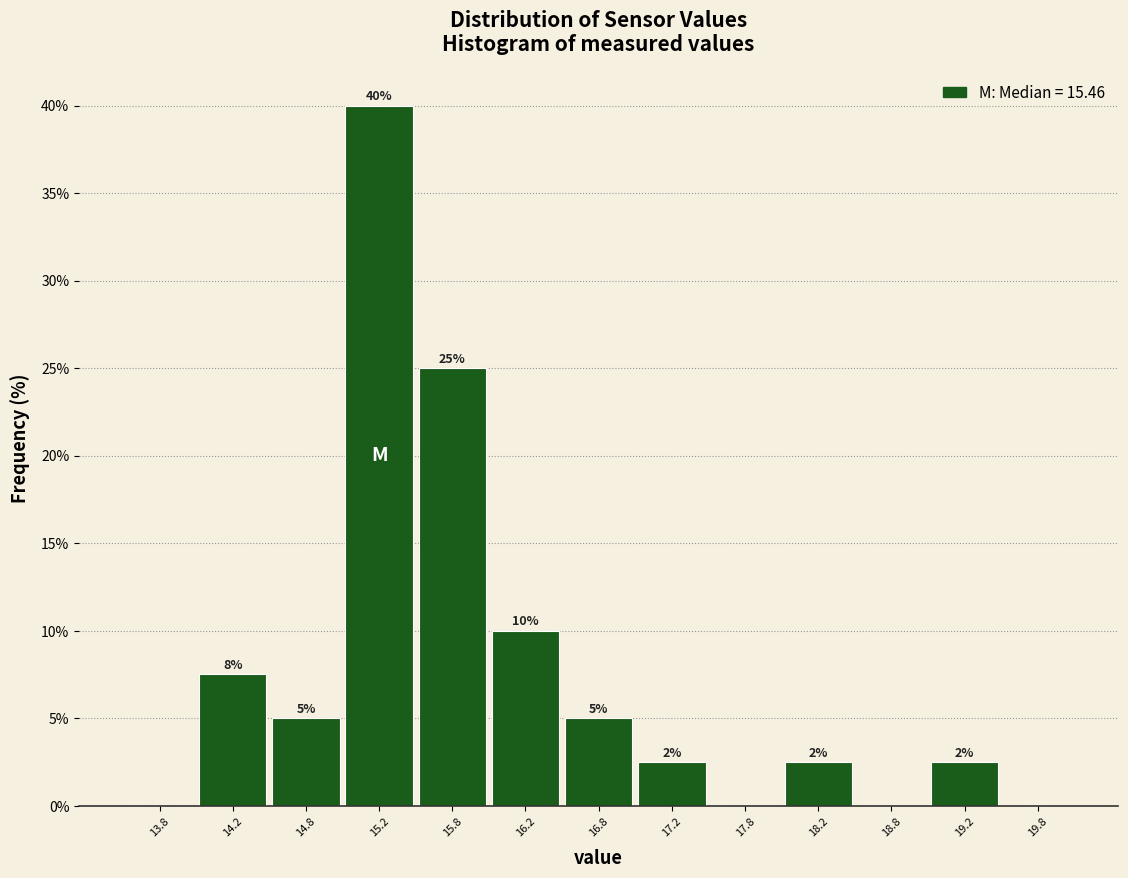

Which range on the x-axis has the tallest bar?

15.0 to 15.5